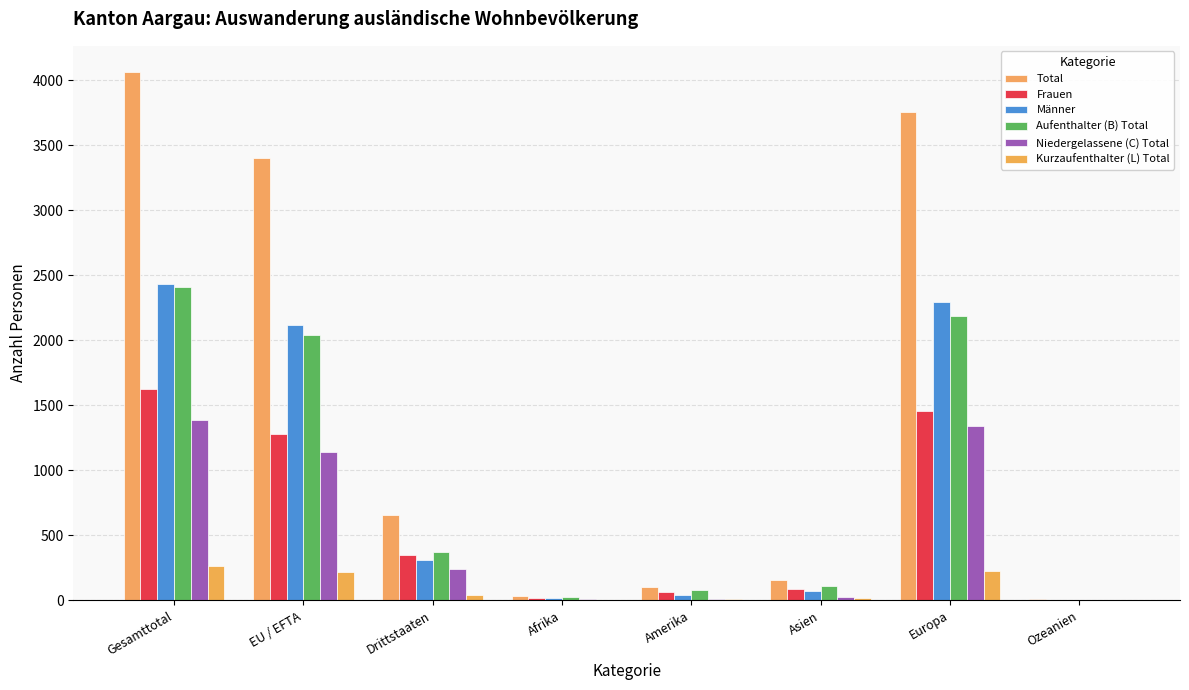

At how many categories does at least one series exceed 3885?

1